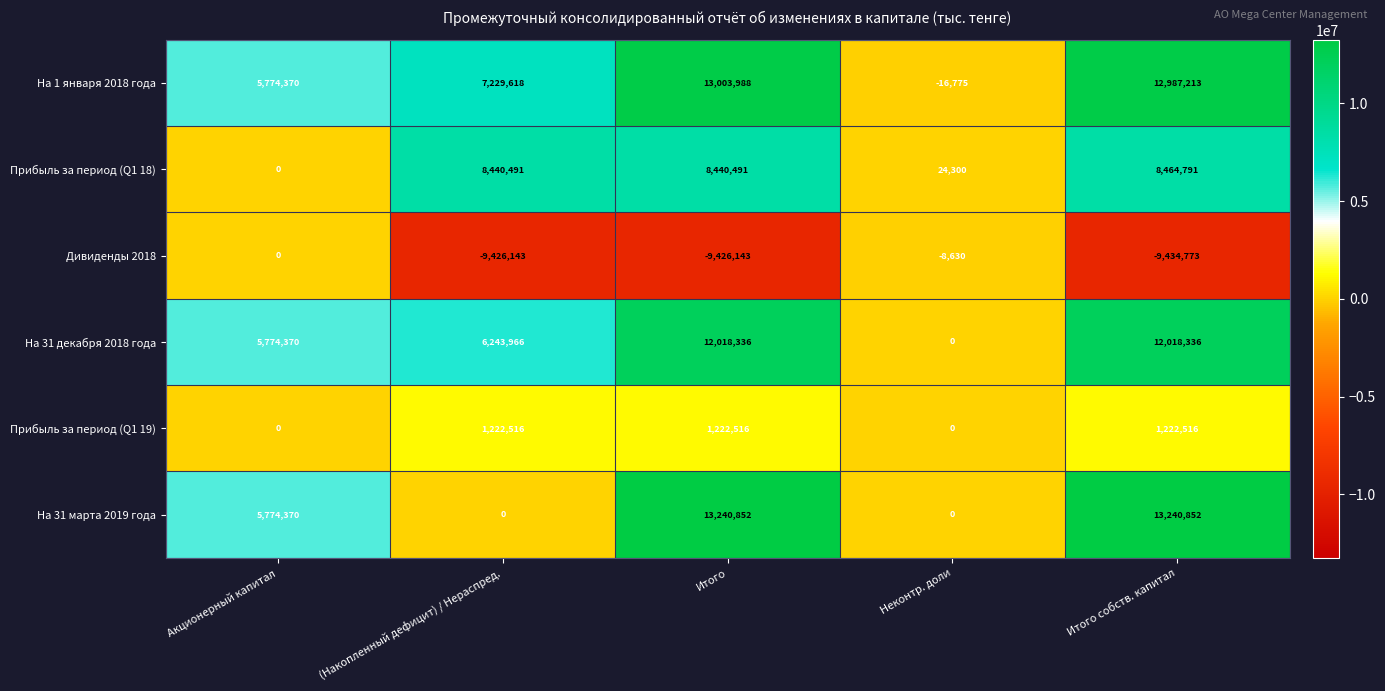

What is the highest value of the На 31 декабря 2018 года series?

12018336